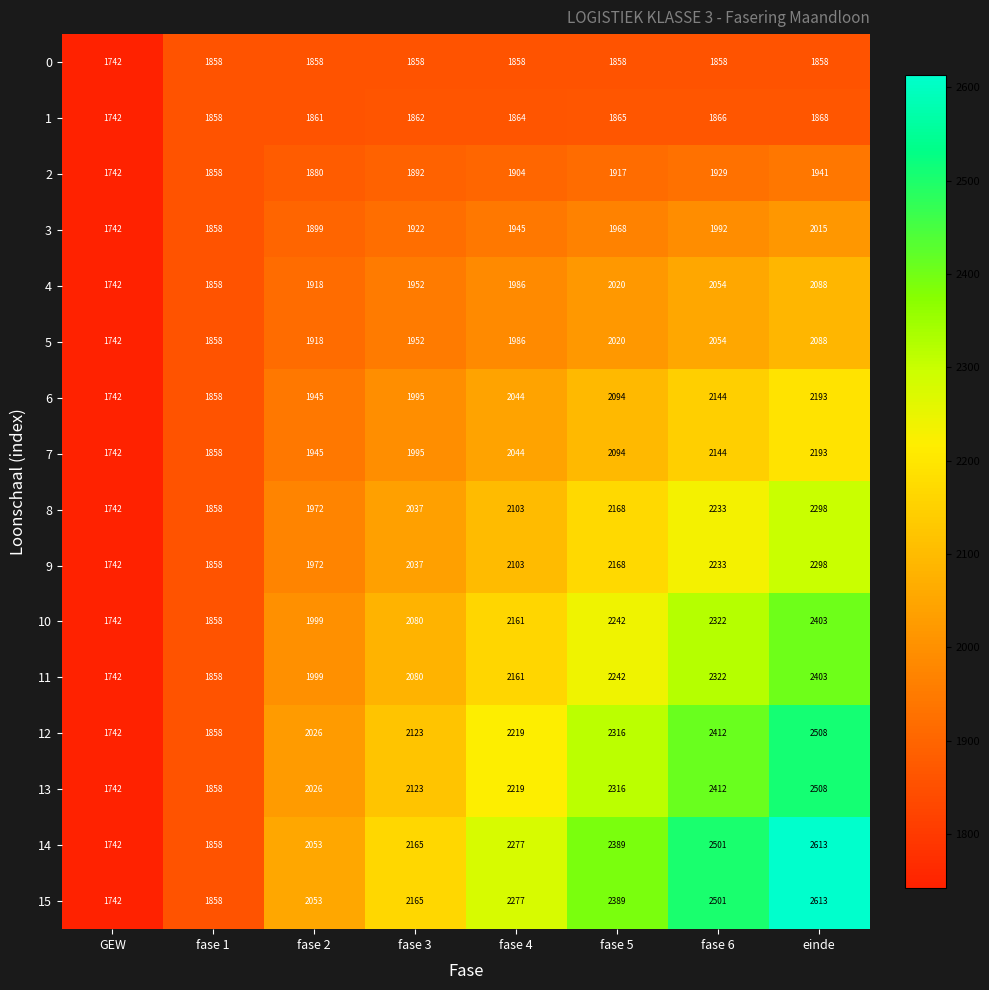

At how many categories does at least one series exceed 2201?

4